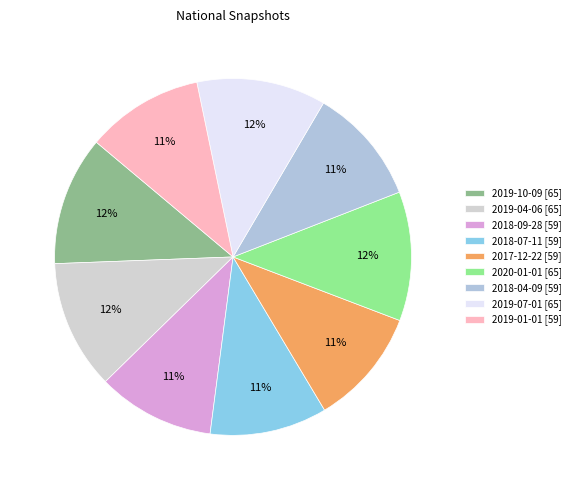

To the nearest percent, what is the difference between the 2020-01-01 and 2018-04-09 slice percentages?

1%